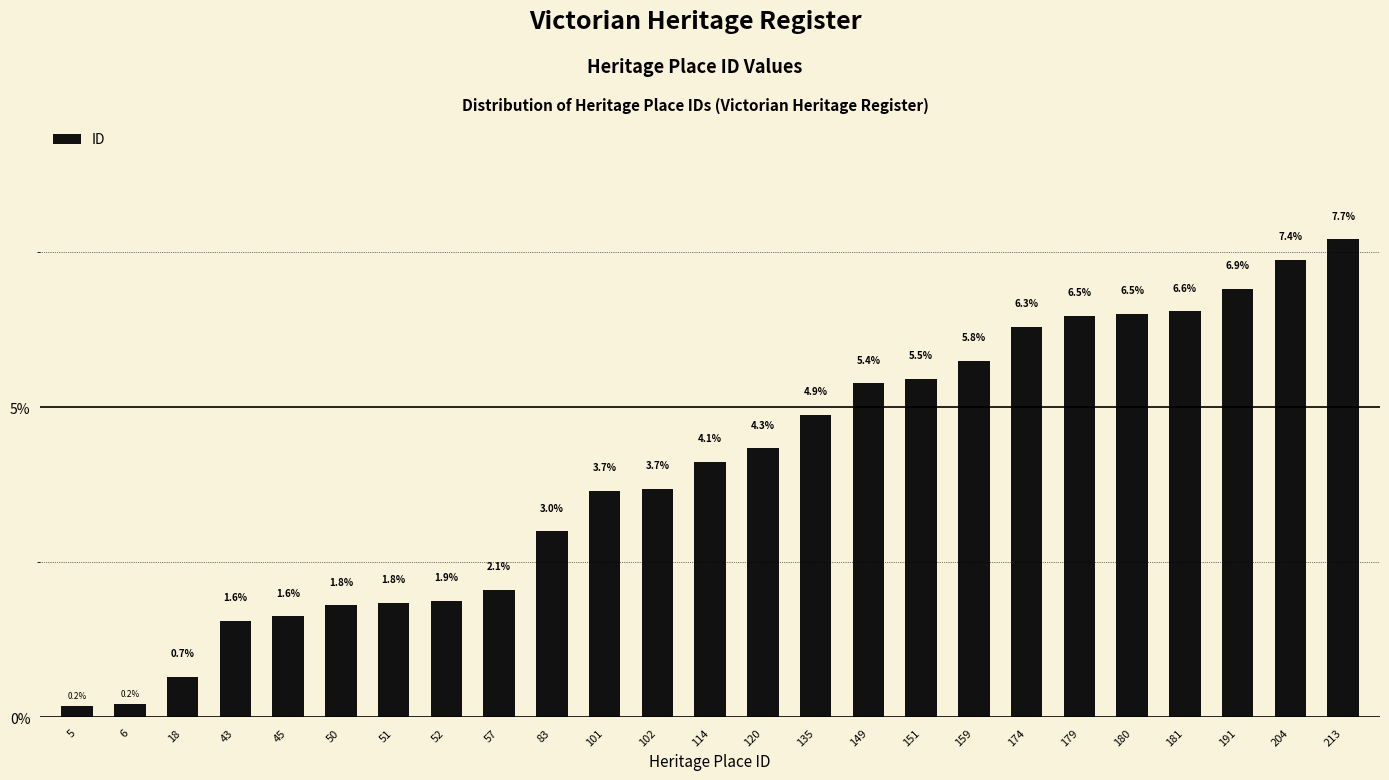

Reading left to right, extract all data points from this chart.

0.2	0.2	0.7	1.6	1.6	1.8	1.8	1.9	2.1	3.0	3.7	3.7	4.1	4.3	4.9	5.4	5.5	5.8	6.3	6.5	6.5	6.6	6.9	7.4	7.7